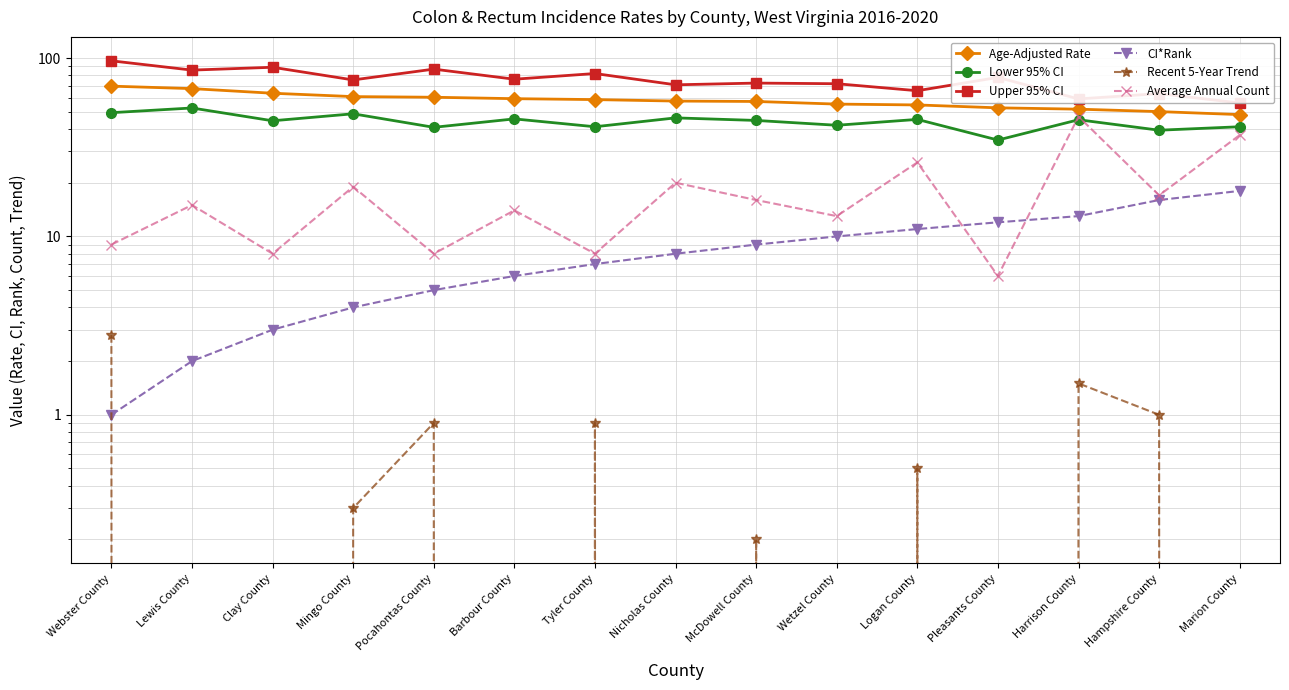

What is the label of the 7th point from the right?

McDowell County